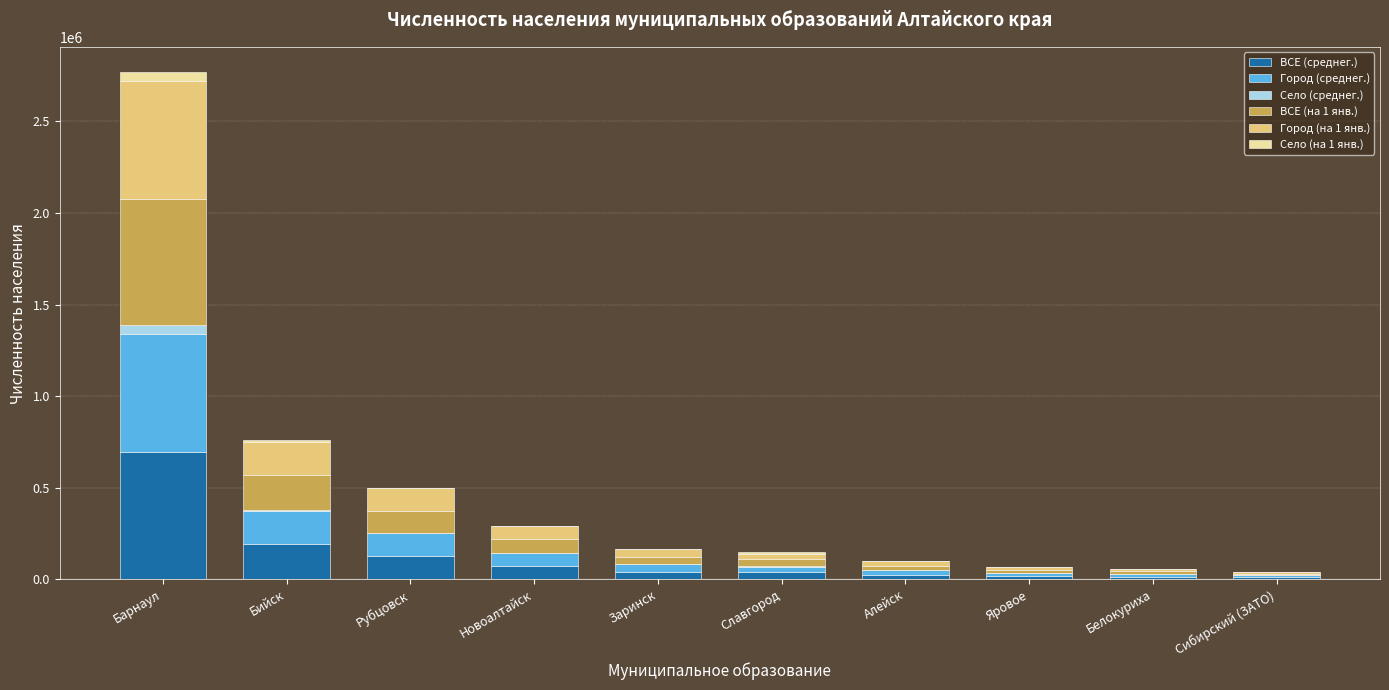

What is the maximum value for ВСЕ (среднег.)?

694100